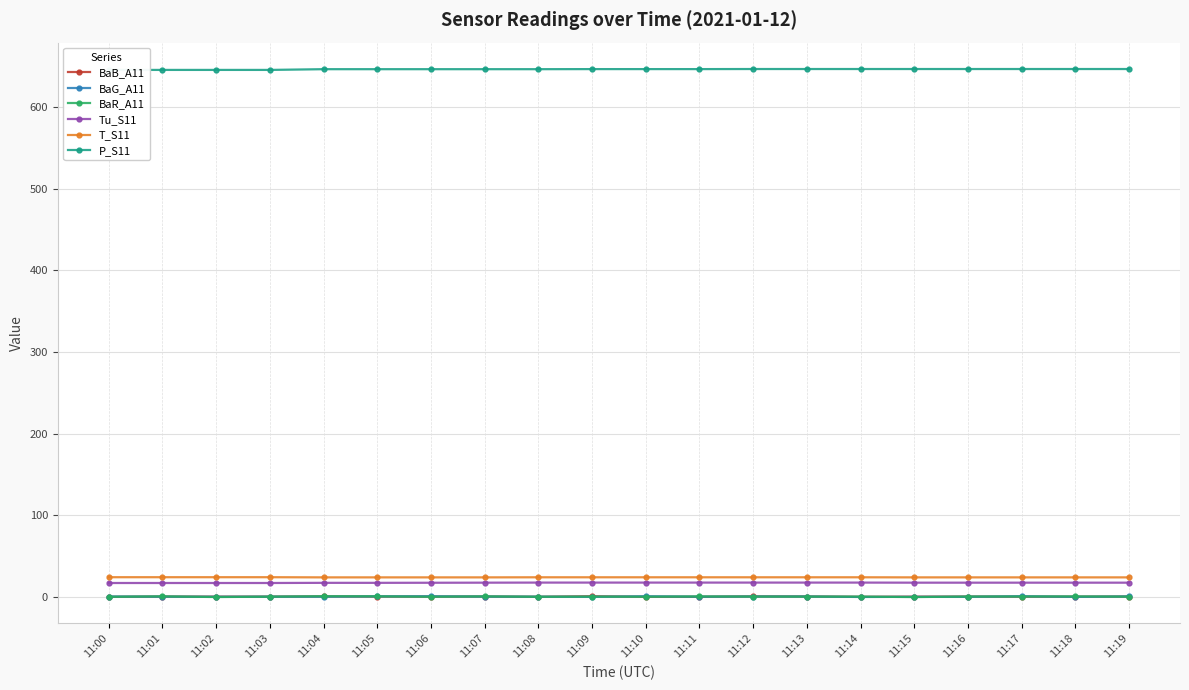

True or false: P_S11 and BaB_A11 cross at least once.

False